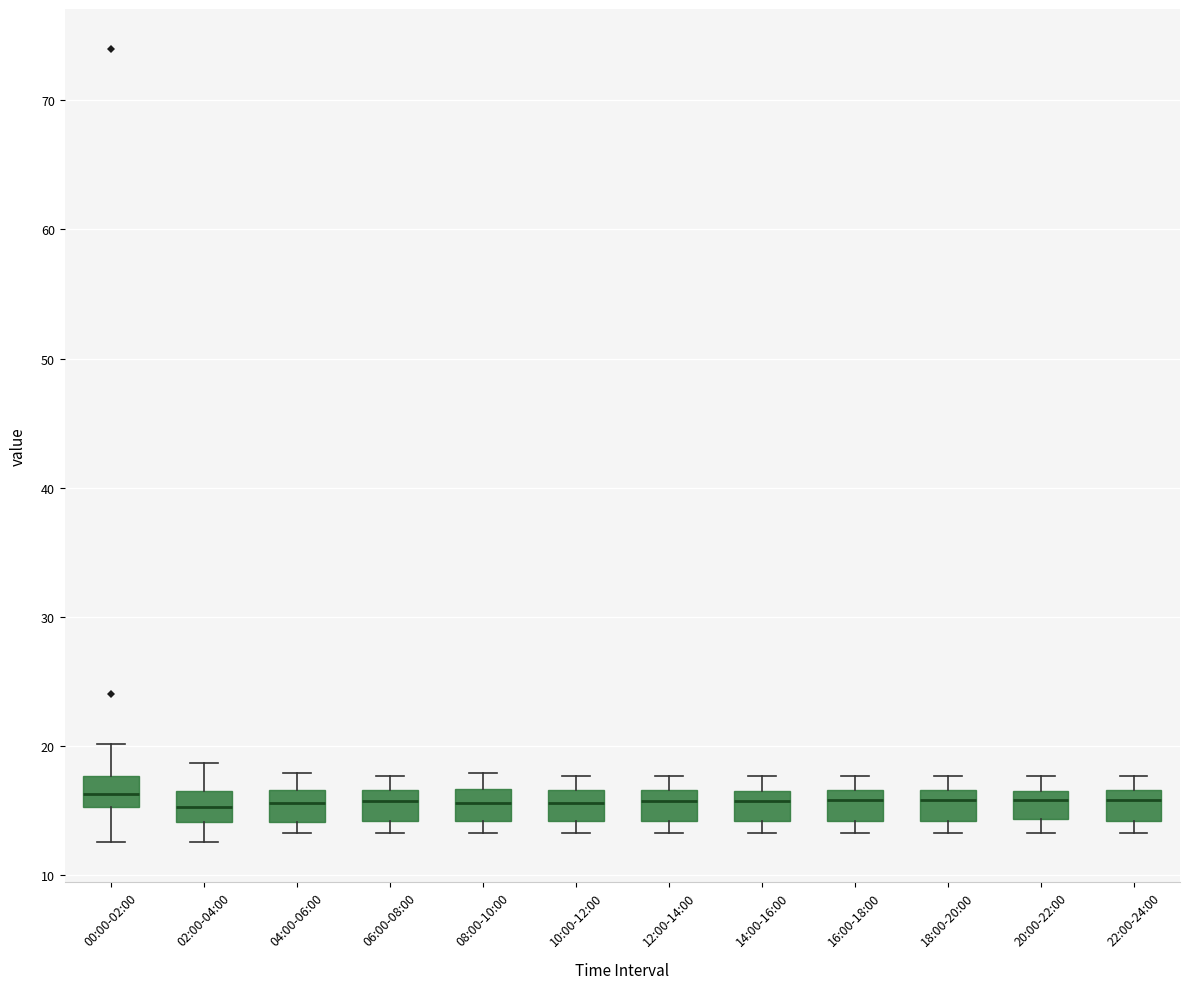

Reading left to right, read every box against the y-axis: the position of its median line, the range the box covers, and the ends of its whiskers. The values are not printed on the chart, so give them approximately, as read against the axis.

00:00-02:00: median 16, box 15 to 18, whiskers 13 to 20
02:00-04:00: median 15, box 14 to 16, whiskers 13 to 19
04:00-06:00: median 16, box 14 to 17, whiskers 13 to 18
06:00-08:00: median 16, box 14 to 17, whiskers 13 to 18
08:00-10:00: median 16, box 14 to 17, whiskers 13 to 18
10:00-12:00: median 16, box 14 to 17, whiskers 13 to 18
12:00-14:00: median 16, box 14 to 17, whiskers 13 to 18
14:00-16:00: median 16 (just below the box's upper edge), box 14 to 16, whiskers 13 to 18
16:00-18:00: median 16, box 14 to 17, whiskers 13 to 18
18:00-20:00: median 16, box 14 to 17, whiskers 13 to 18
20:00-22:00: median 16 (just below the box's upper edge), box 14 to 16, whiskers 13 to 18
22:00-24:00: median 16, box 14 to 17, whiskers 13 to 18